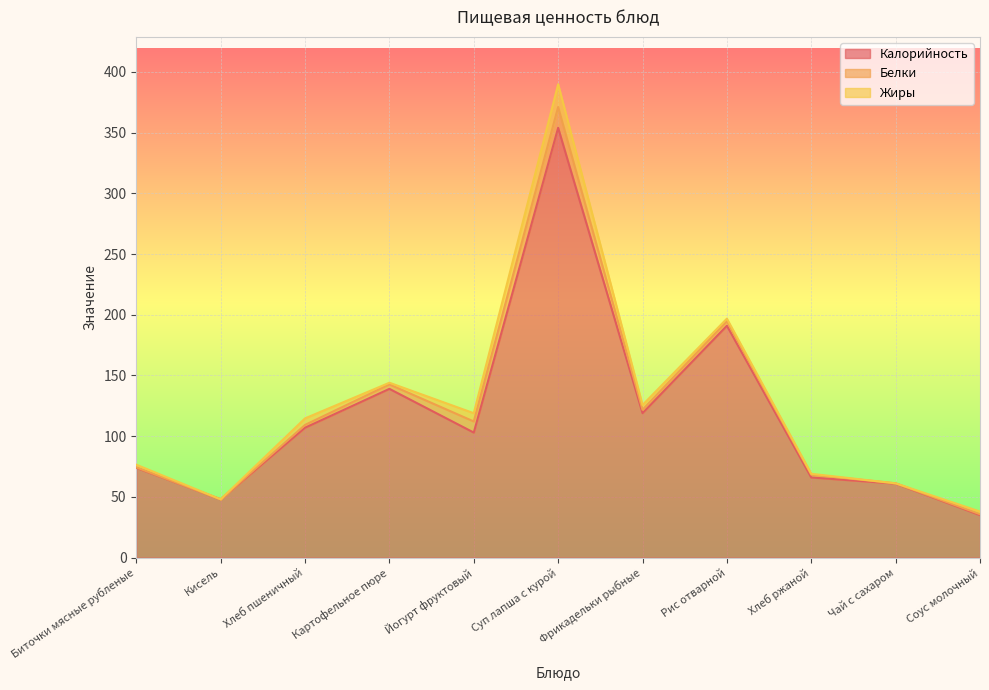

What is the label of the 10th point from the right?

Кисель